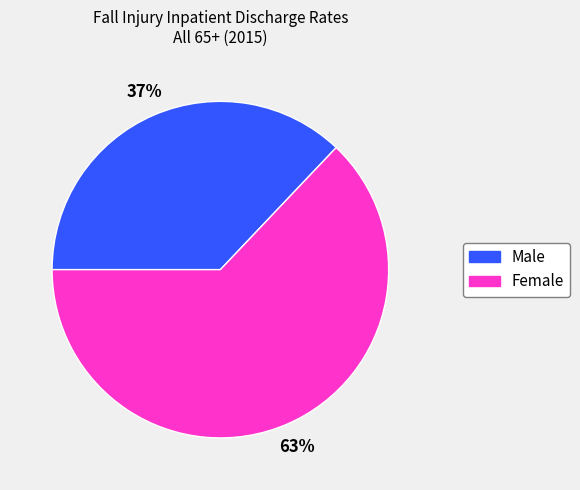

To the nearest percent, what percentage of the pie is Female?

63%